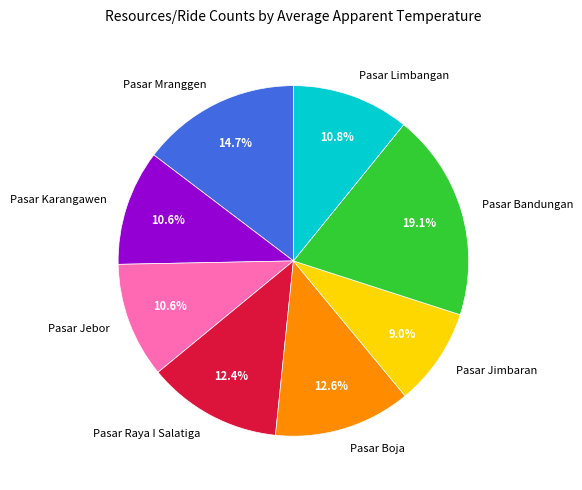

What percentage do Pasar Jimbaran and Pasar Bandungan together represent?

28.2%